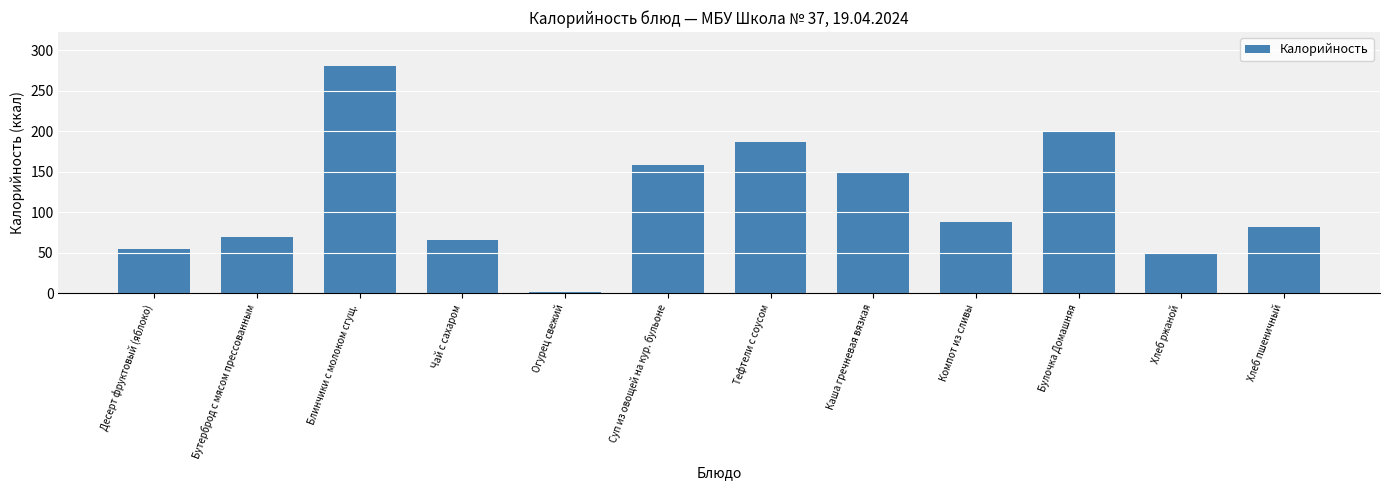

How many data points does each series have?

12